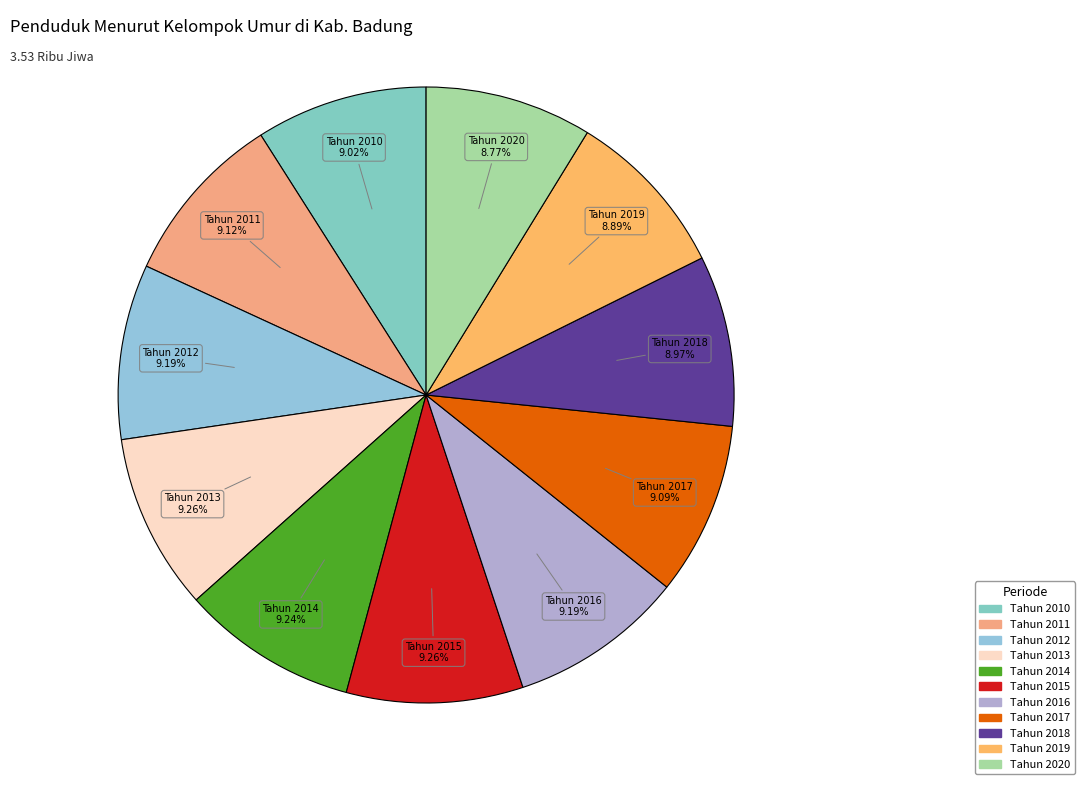

Does Tahun 2018 account for over 50% of the chart?

No